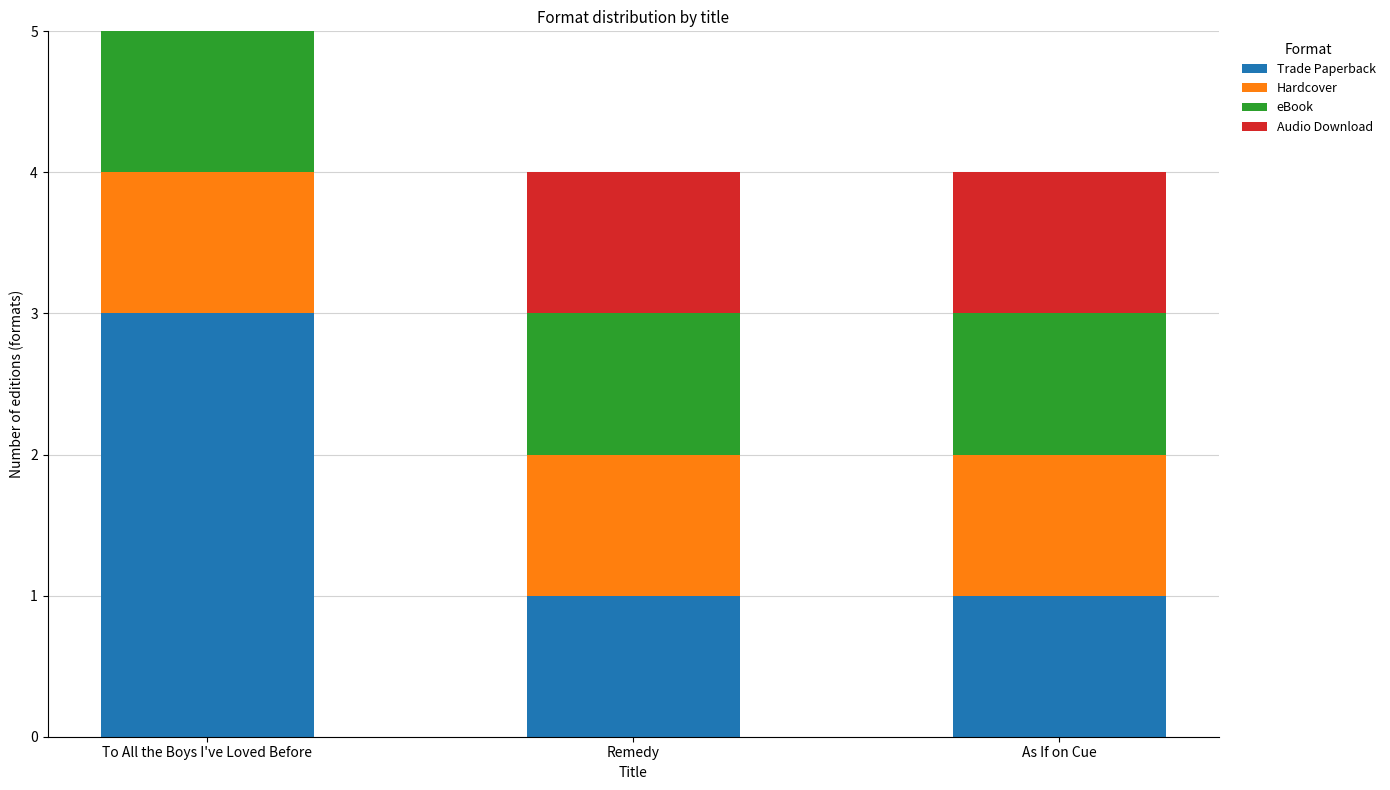

What is the total value across all series at As If on Cue?

4